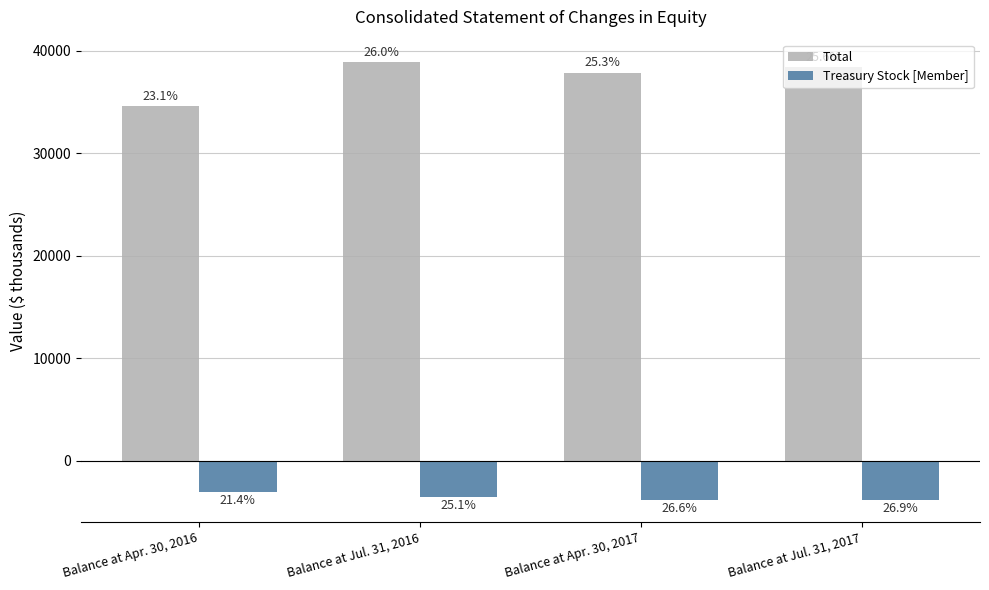

At which category is the sum across all series the highest?

Balance at Jul. 31, 2016